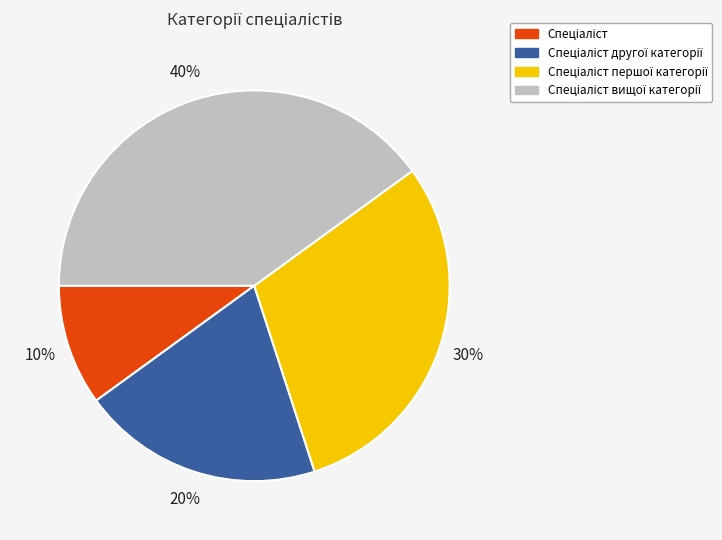

How many slices are in this pie chart?

4